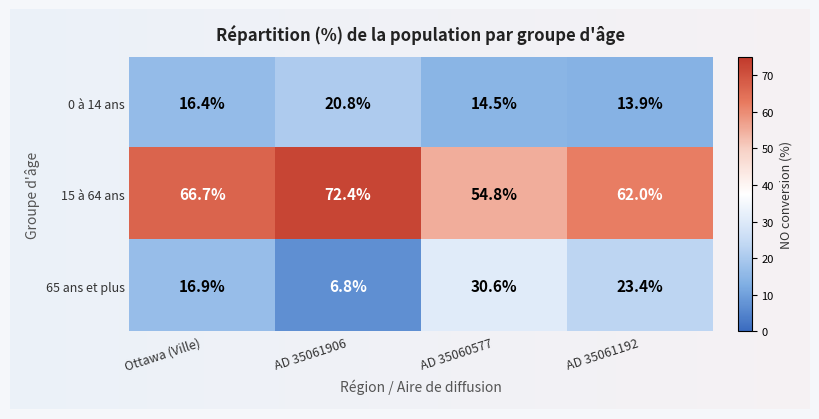

What is the sum of all 65 ans et plus values?

77.7